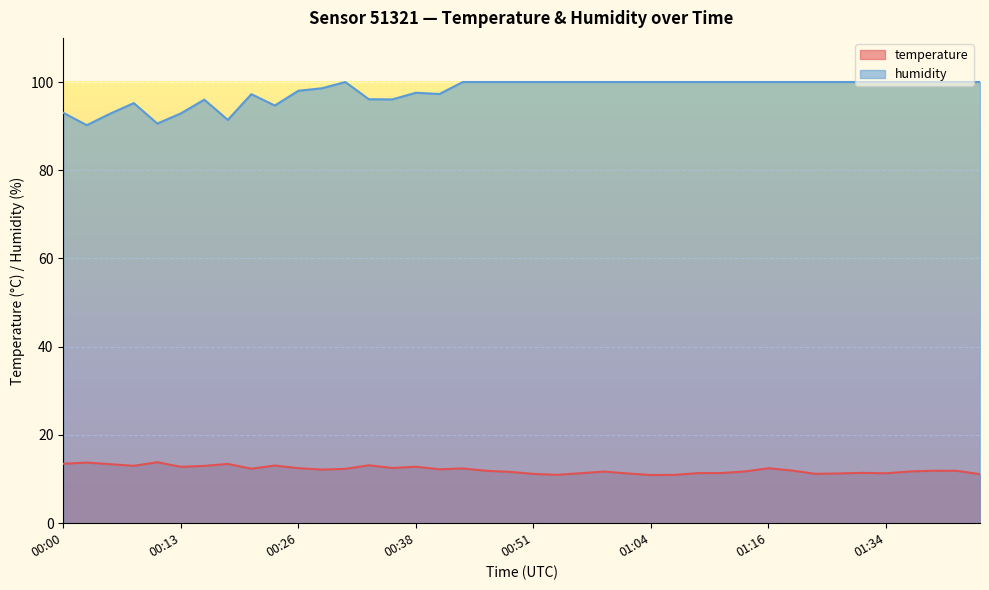

What is the difference between the maximum and minimum values in the humidity series?

9.8